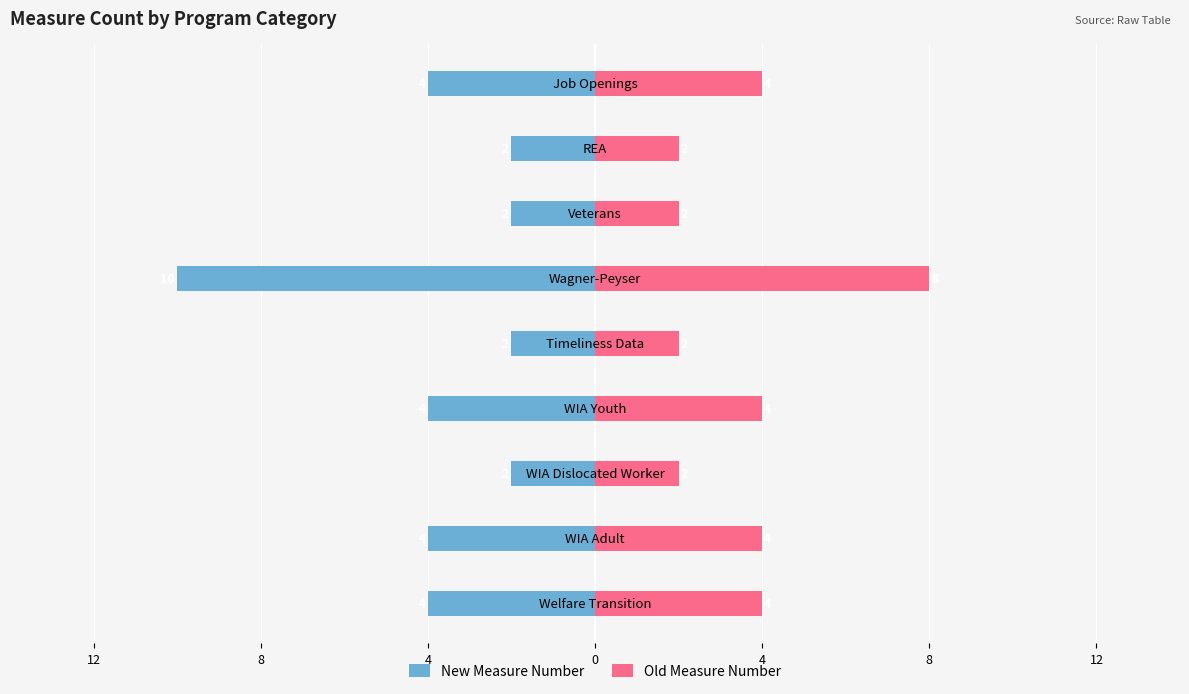

What is the value of the Old Measure Number bar at the 9th from the left?

4